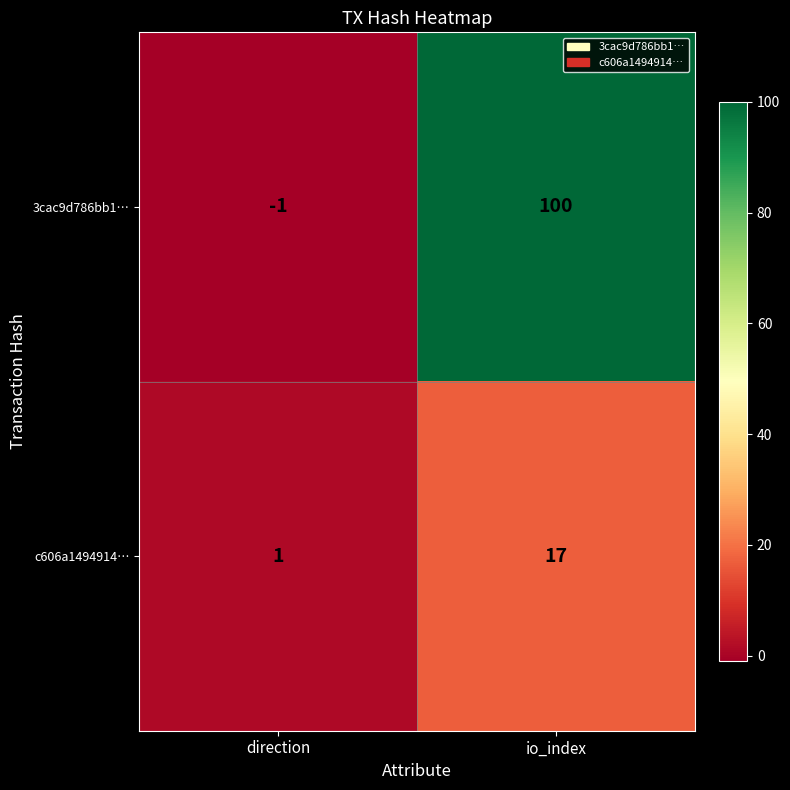

Which category has the lowest value in the 3cac9d786bb1… series?

direction